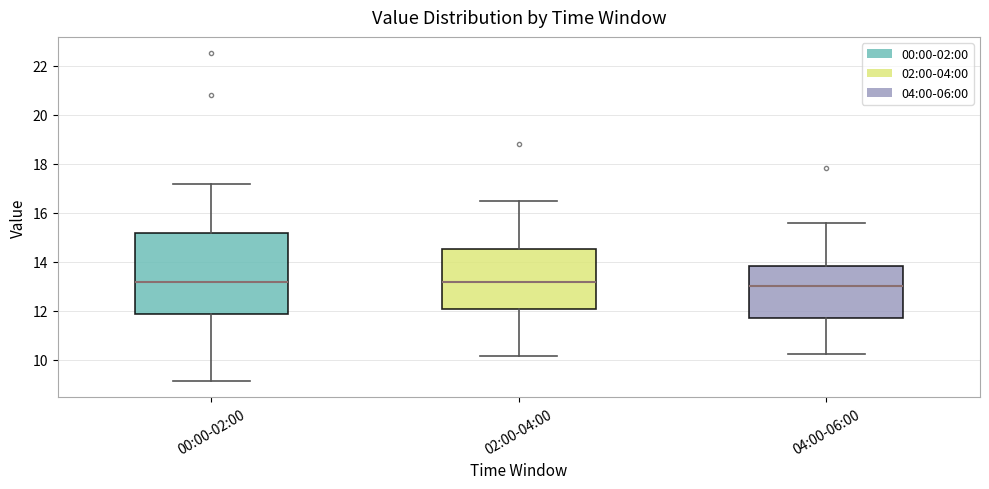

Where is the lower edge of the box for 00:00-02:00 on the y-axis? The values are not printed on the chart, so give them approximately, as read against the axis.

11.8